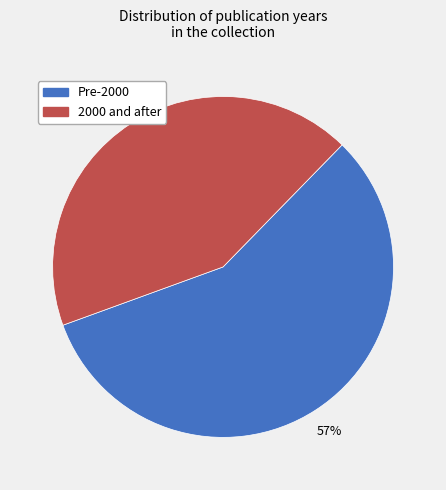

Is 2000 and after the majority of the pie?

No